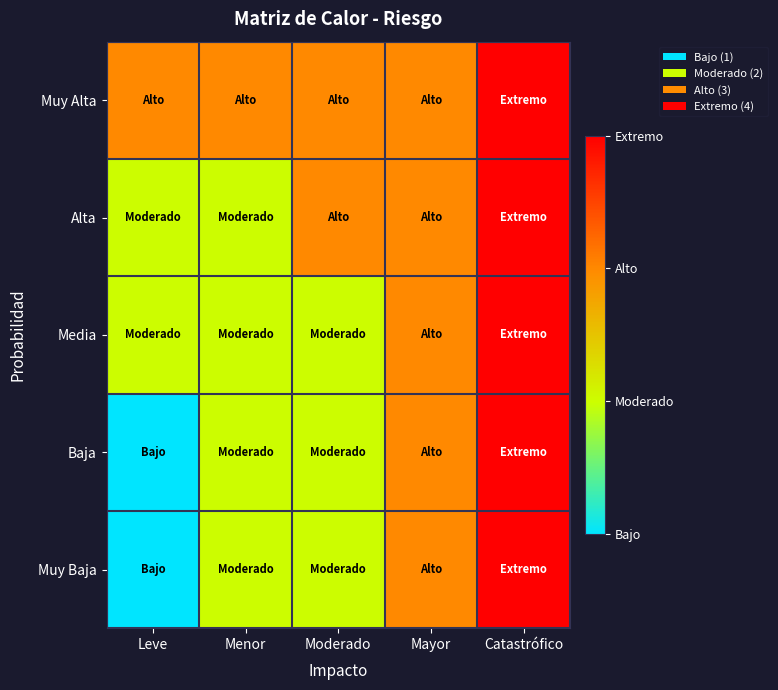

Reading left to right, what are all the values shown in this chart?

Muy Alta: Leve=3	Menor=3	Moderado=3	Mayor=3	Catastrófico=4
Alta: Leve=2	Menor=2	Moderado=3	Mayor=3	Catastrófico=4
Media: Leve=2	Menor=2	Moderado=2	Mayor=3	Catastrófico=4
Baja: Leve=1	Menor=2	Moderado=2	Mayor=3	Catastrófico=4
Muy Baja: Leve=1	Menor=2	Moderado=2	Mayor=3	Catastrófico=4